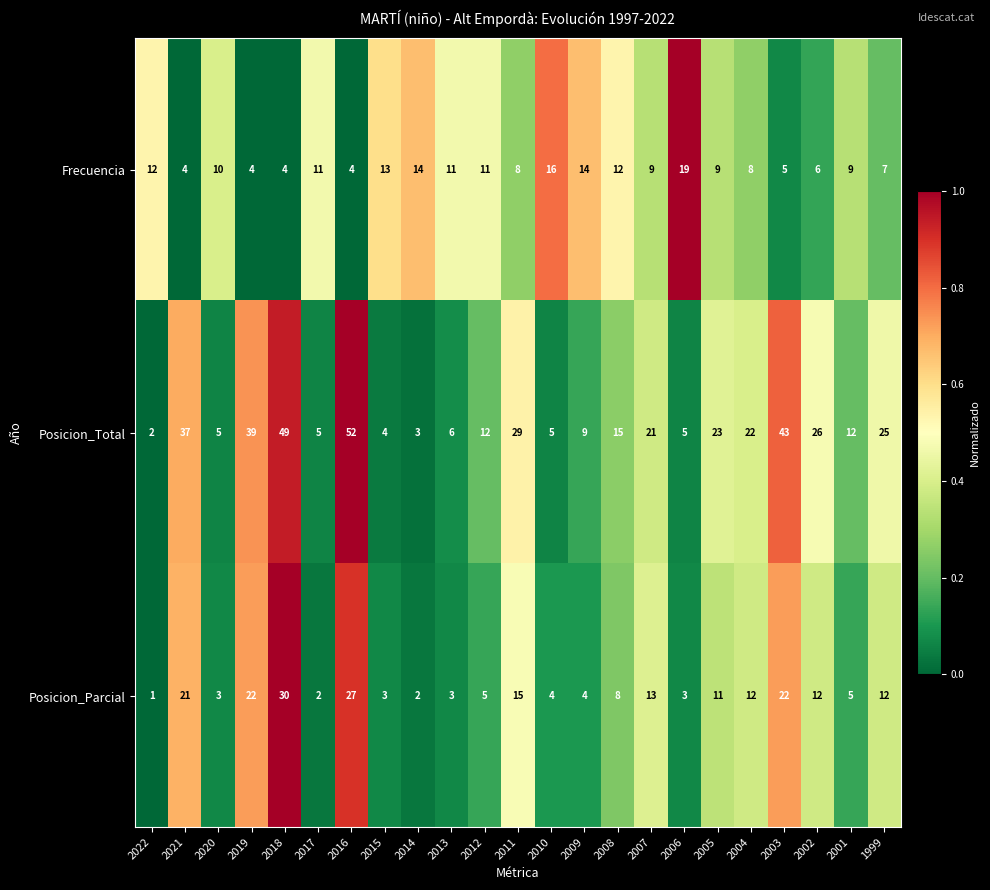

Is the value of Posicion_Parcial at 2005 greater than the value of Frecuencia at 2004?

Yes